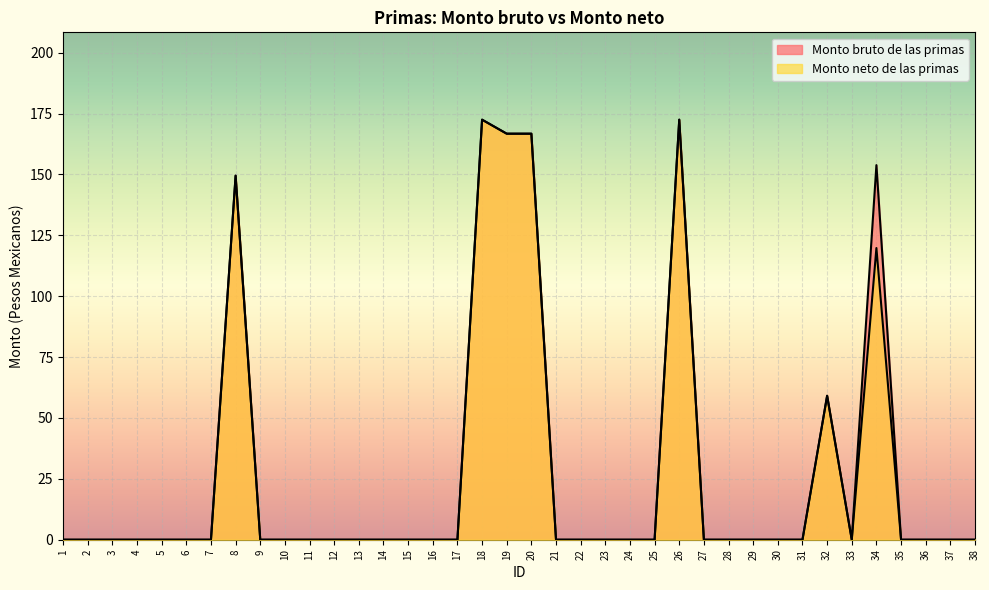

At which category does Monto bruto de las primas reach its first local valley?

33